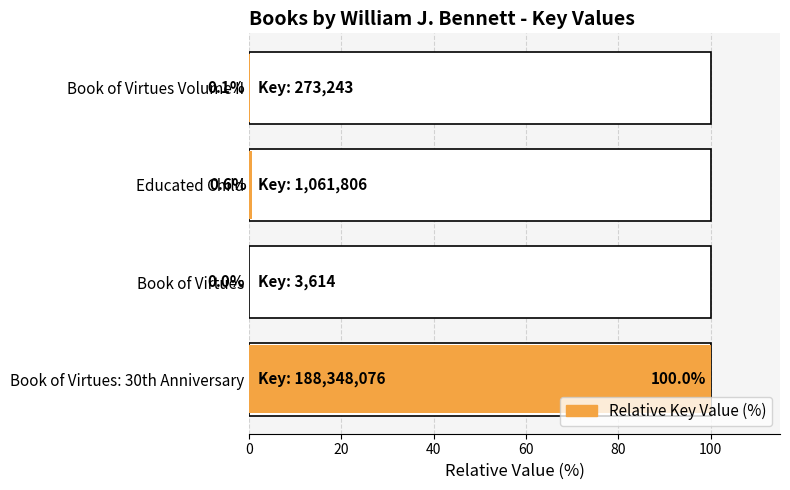

True or false: the data shows 0.9 at Educated Child.

False